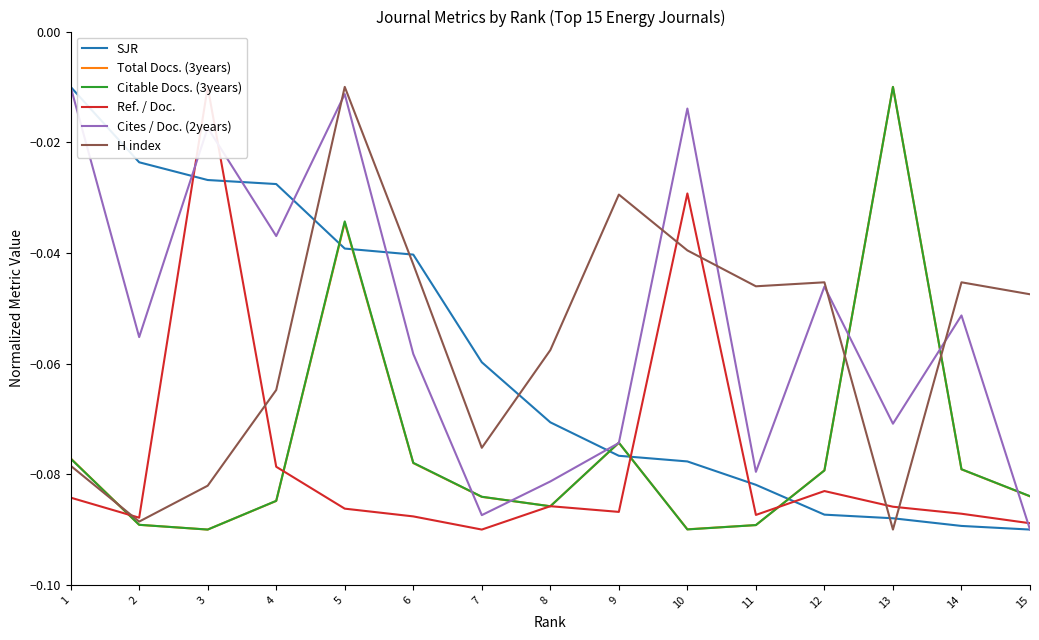

At which category does Total Docs. (3years) reach its first local peak?

5